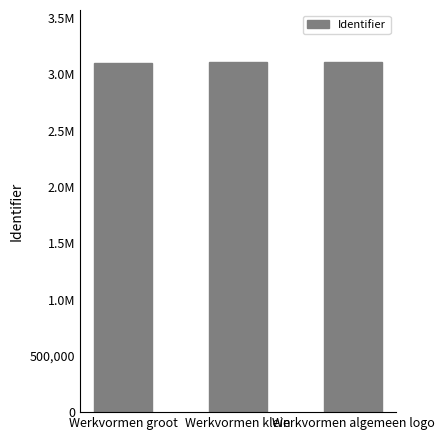

Does the chart contain any negative values?

No